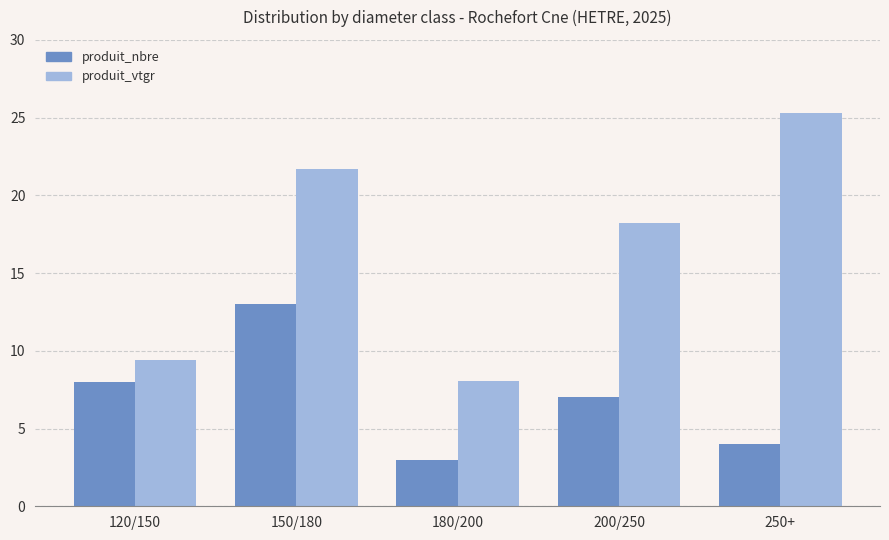

What is the difference between the highest and lowest values at 180/200?

5.0